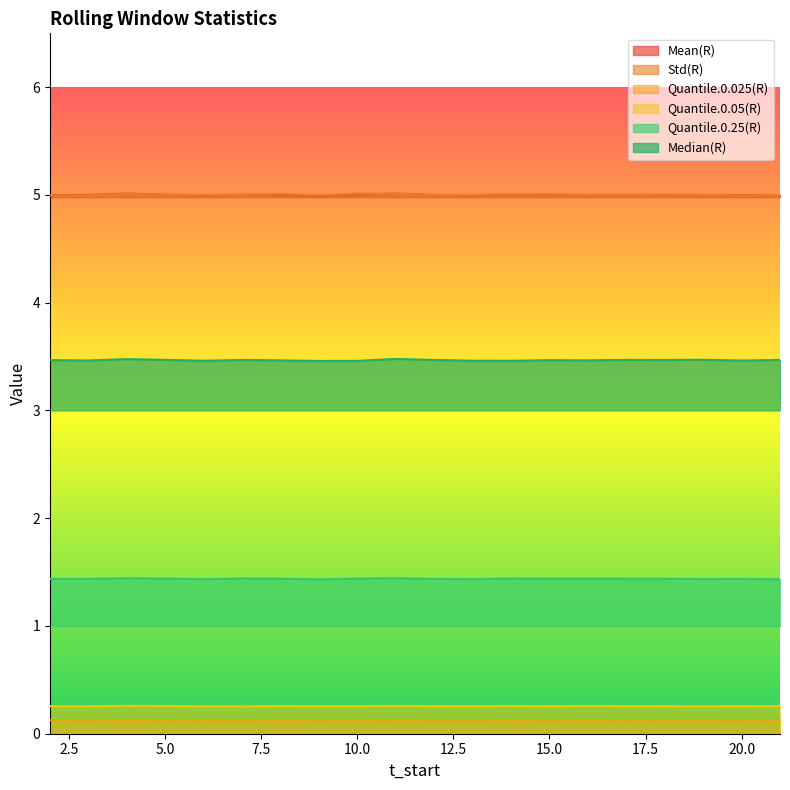

Read the Quantile.0.05(R) value at 3.

0.3